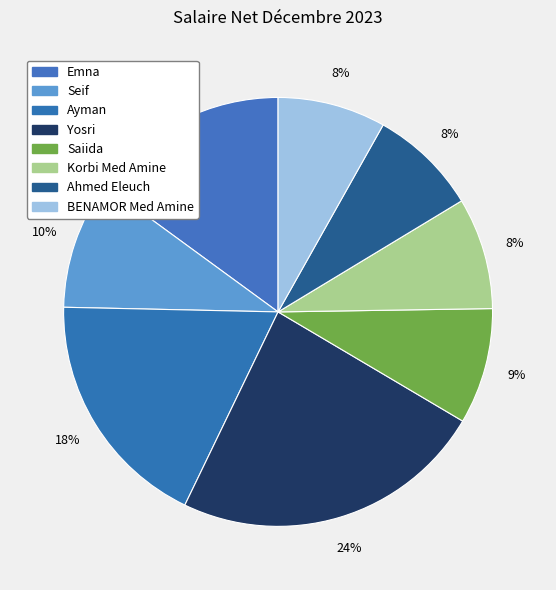

Which category has the smallest portion of the pie?

BENAMOR Med Amine